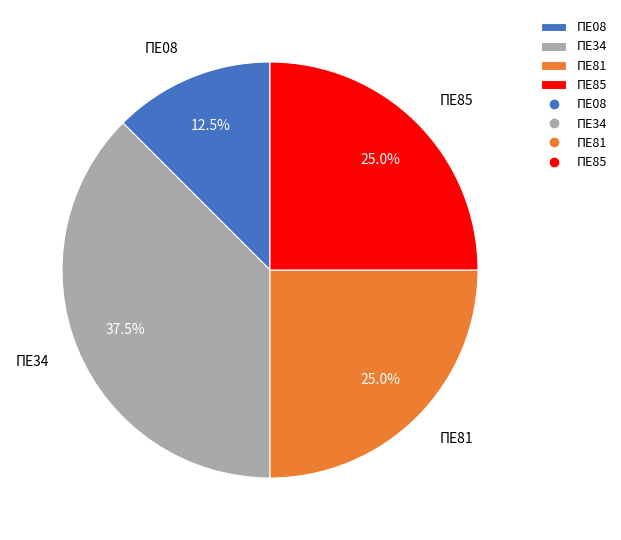

What is the largest slice in the pie chart?

ΠΕ34